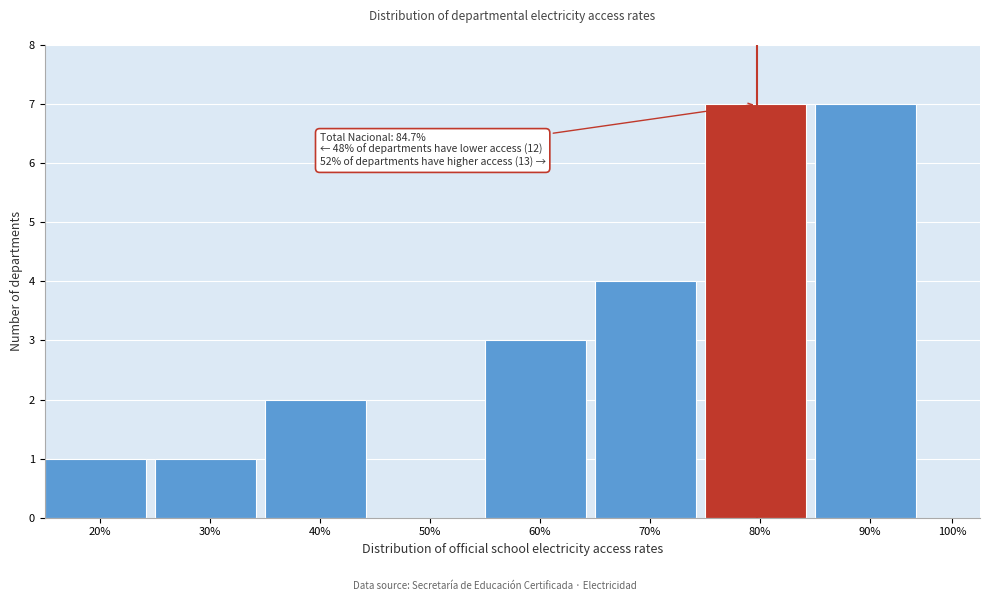

Reading left to right, list all the values displayed in this chart.

20%=1	30%=1	40%=2	50%=0	60%=3	70%=4	80%=7	90%=7	100%=0